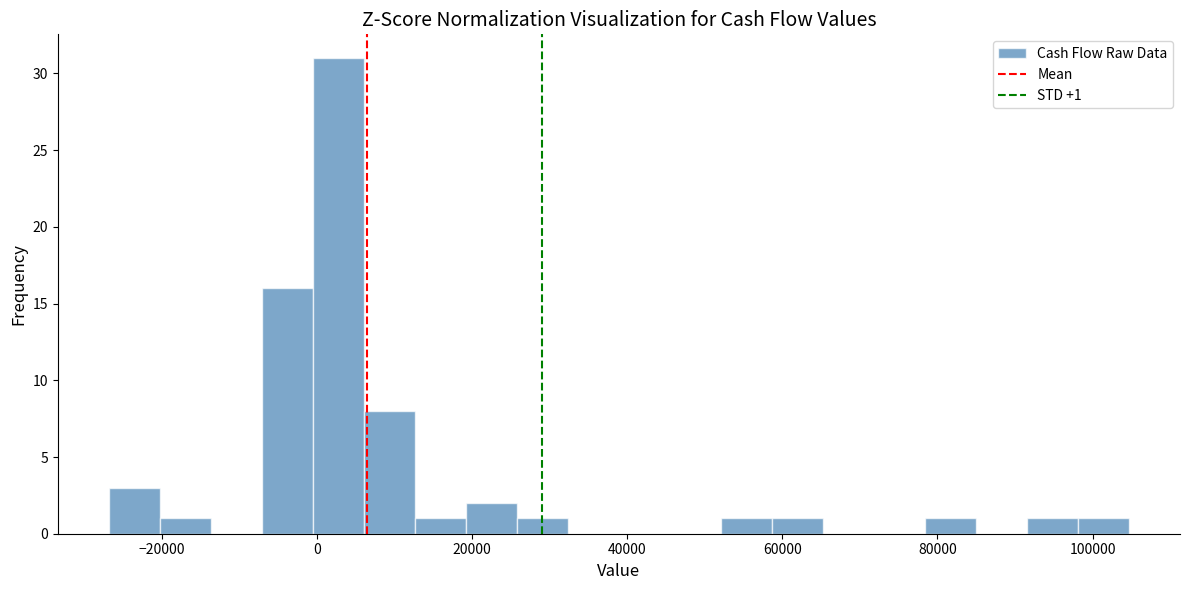

Around what value on the x-axis is the tallest bar? Give the approximate position of its centre, as read against the axis.

2000